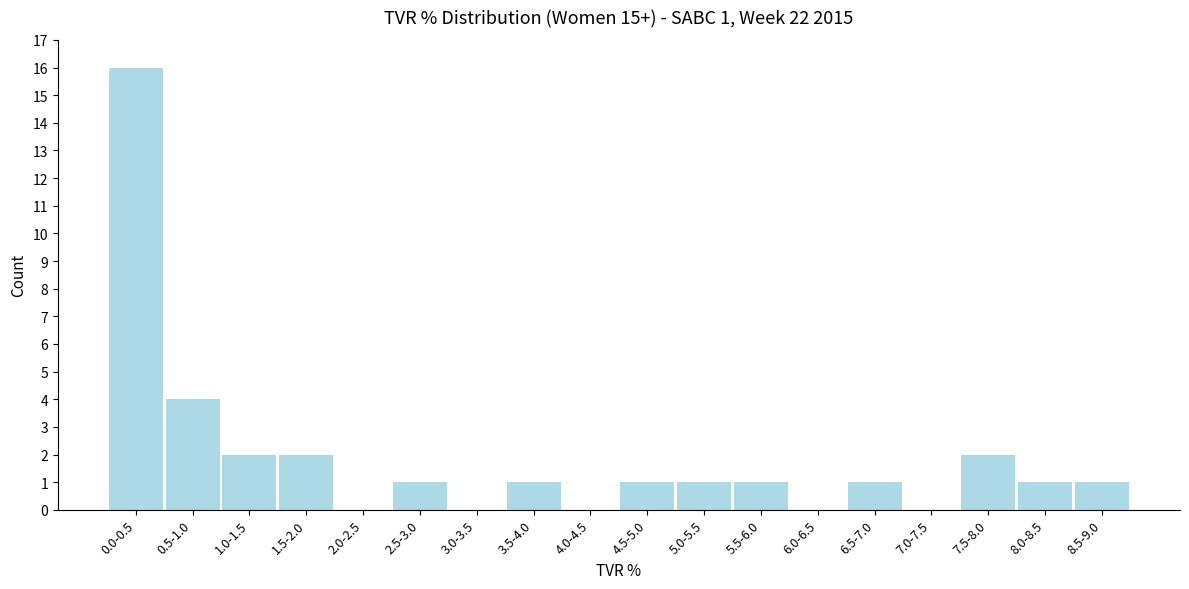

Reading left to right, transcribe all the data shown in this chart.

0.0-0.5=16	0.5-1.0=4	1.0-1.5=2	1.5-2.0=2	2.0-2.5=0	2.5-3.0=1	3.0-3.5=0	3.5-4.0=1	4.0-4.5=0	4.5-5.0=1	5.0-5.5=1	5.5-6.0=1	6.0-6.5=0	6.5-7.0=1	7.0-7.5=0	7.5-8.0=2	8.0-8.5=1	8.5-9.0=1